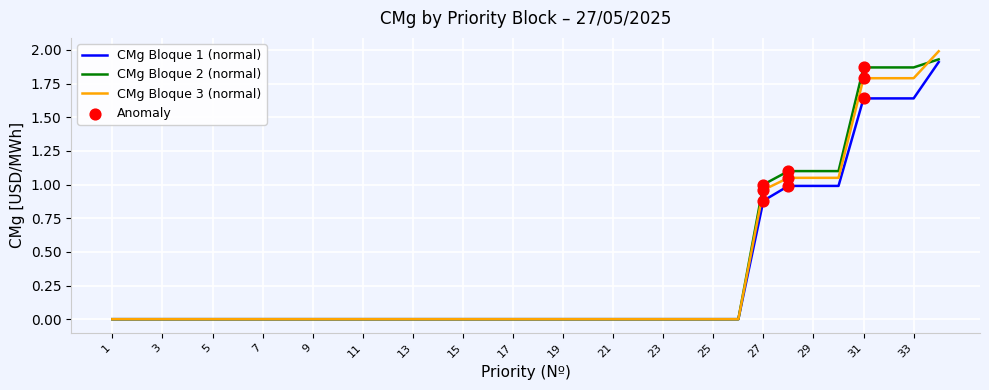

Which series has the widest spread of values?

CMg Bloque 3 (normal)